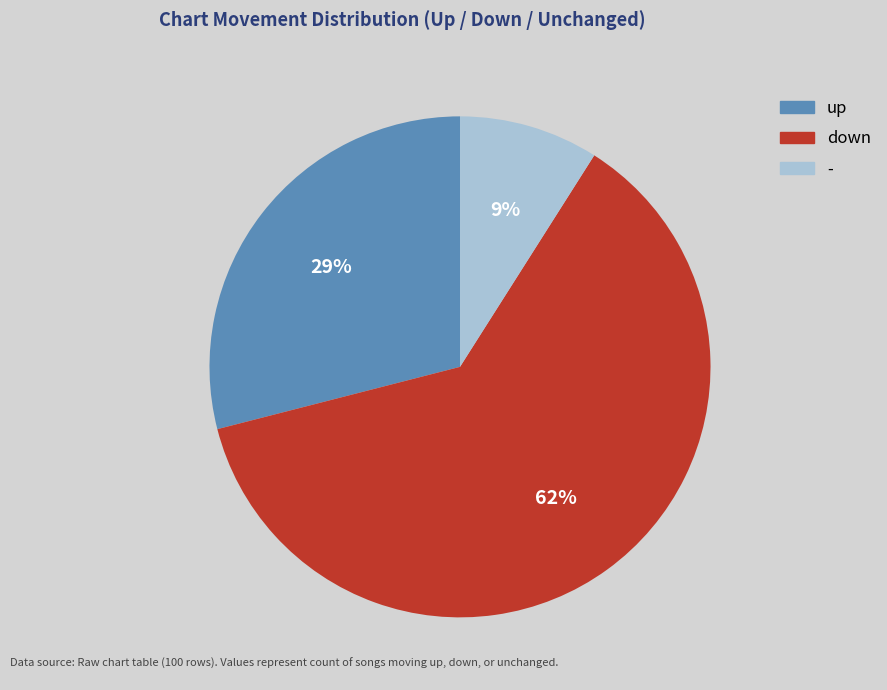

Is the sum of down and up greater than half?

Yes